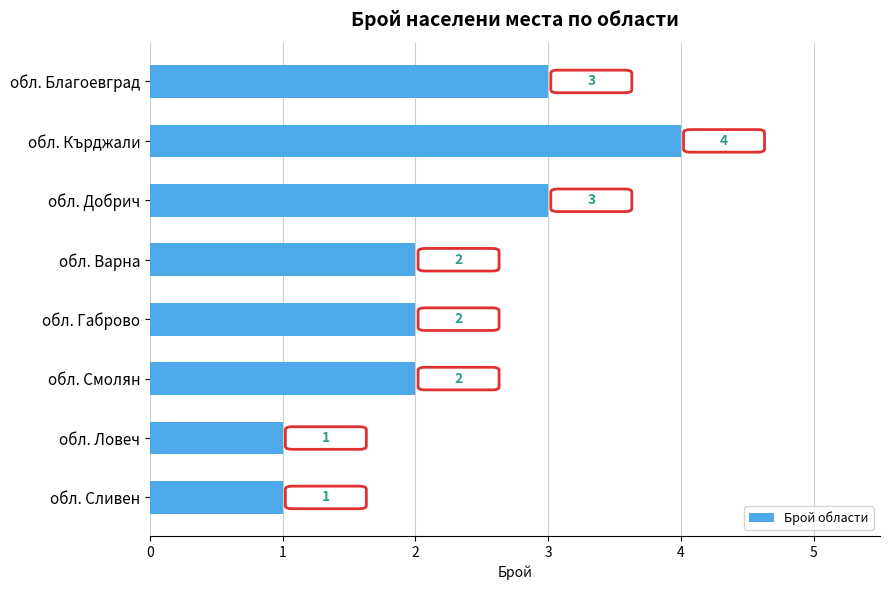

The value at обл. Сливен is 1. True or false?

True